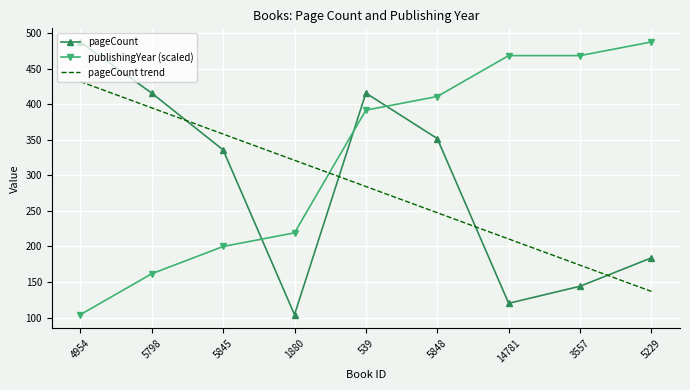

Where is pageCount nearest to the value 296?

5845